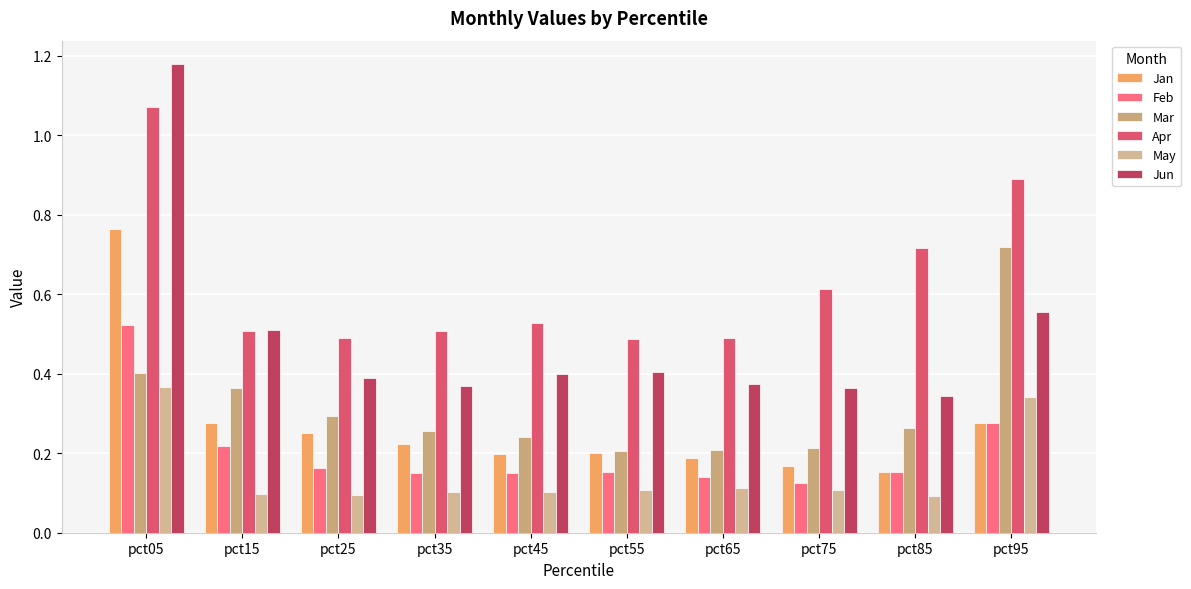

What is the minimum value shown in the chart?

0.1